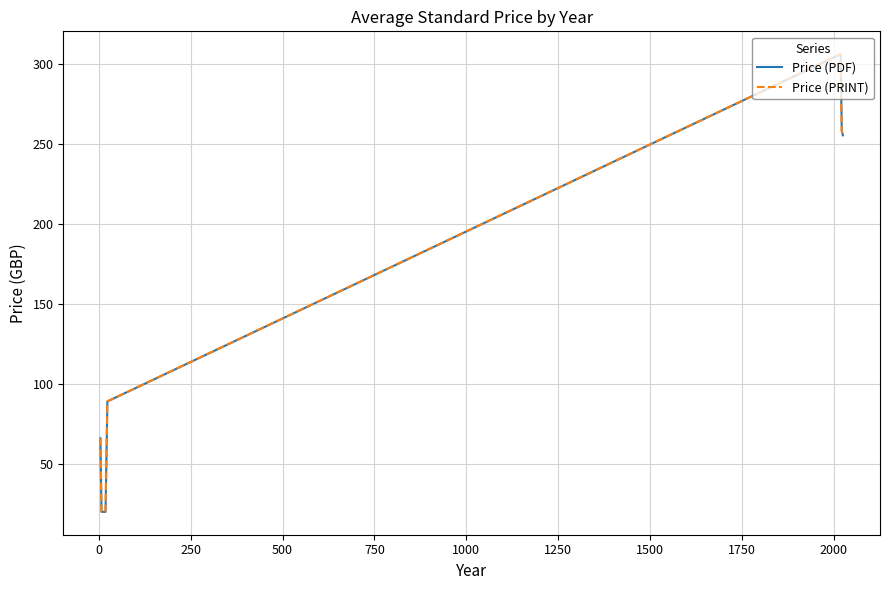

How many lines are shown in the chart?

2